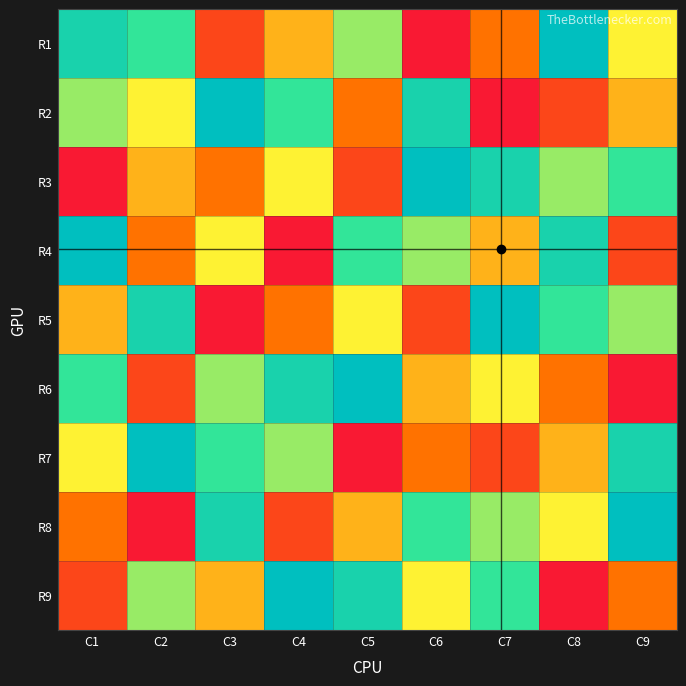

Which has a higher value, C8 or C9?

C8